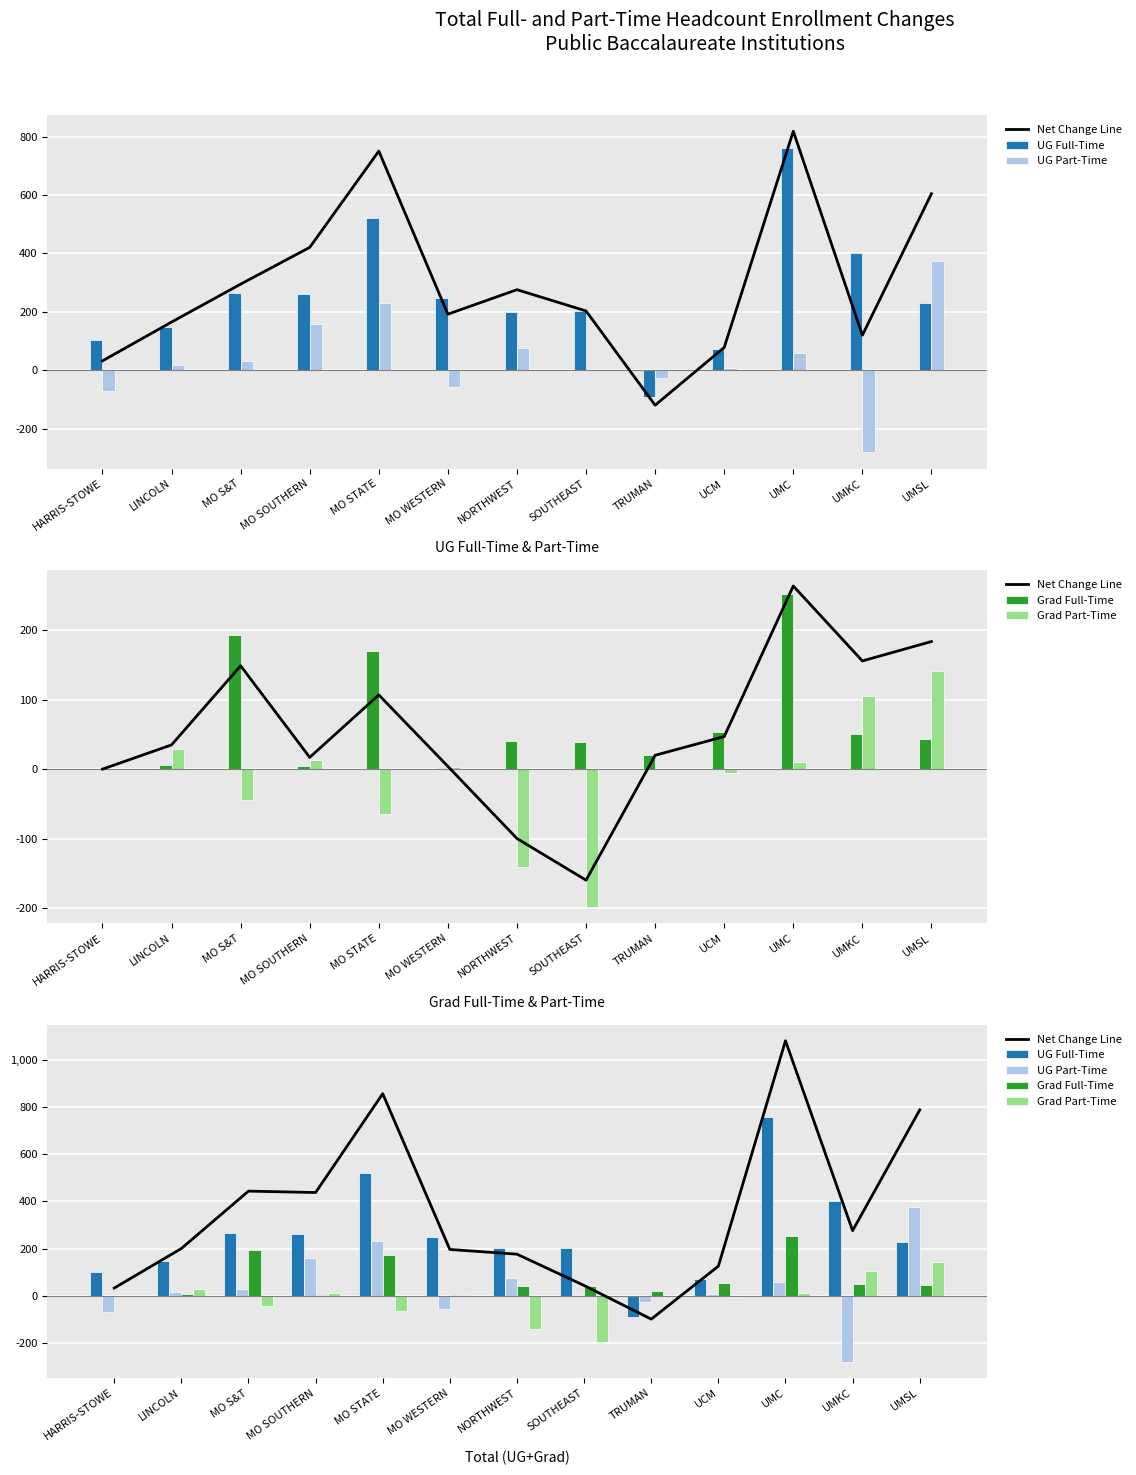

List the series in order of their peak value, highest first.

Net Change Line, UG Full-Time, UG Part-Time, Grad Full-Time, Grad Part-Time